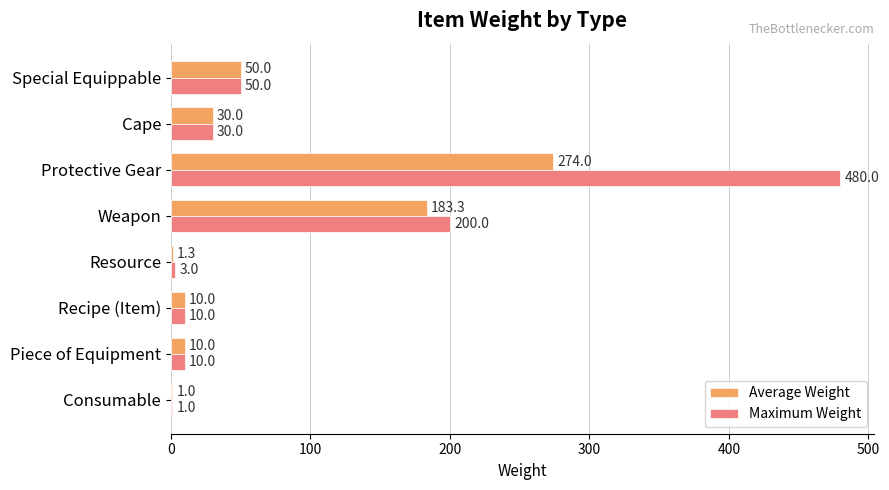

What is the sum of the Maximum Weight values at Weapon and Recipe (Item)?

210.0